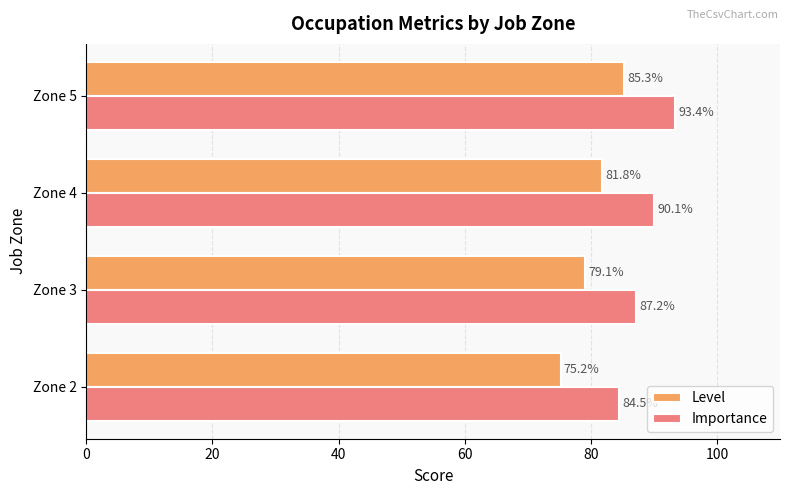

List the series in order of their peak value, highest first.

Importance, Level